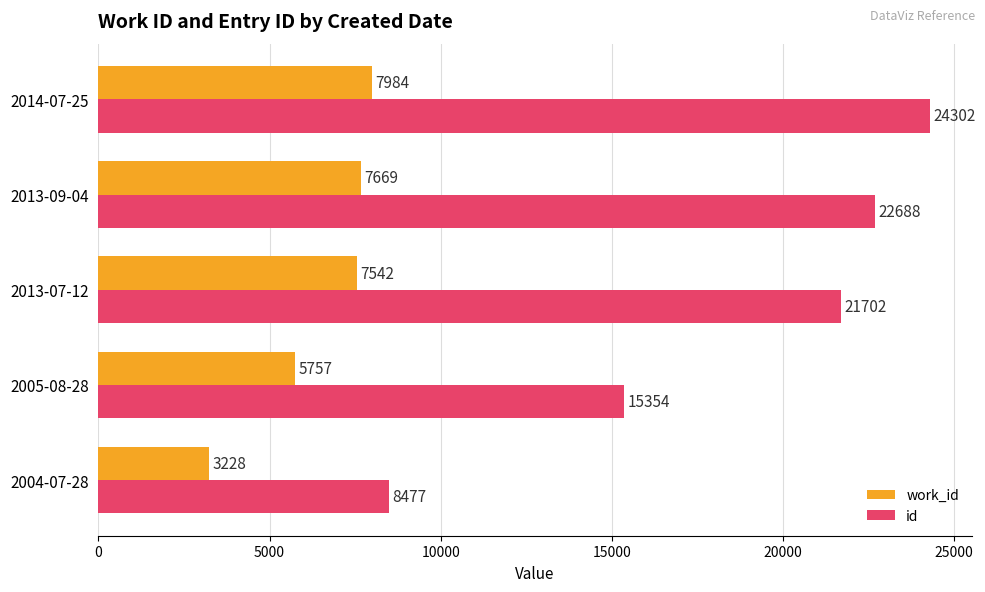

At which label is id closest to 16389?

2005-08-28